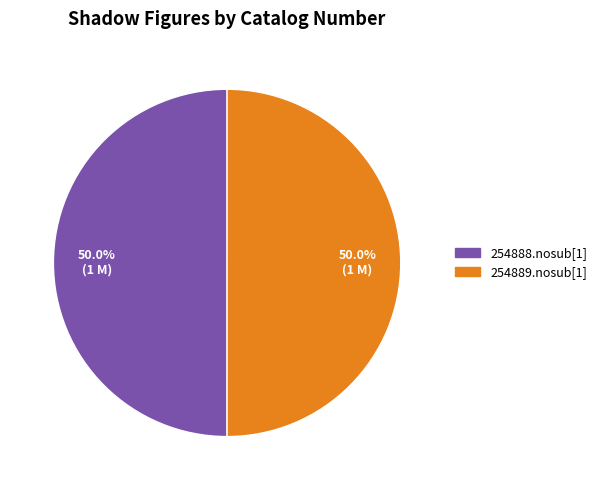

To the nearest percent, what is the average slice percentage?

50%